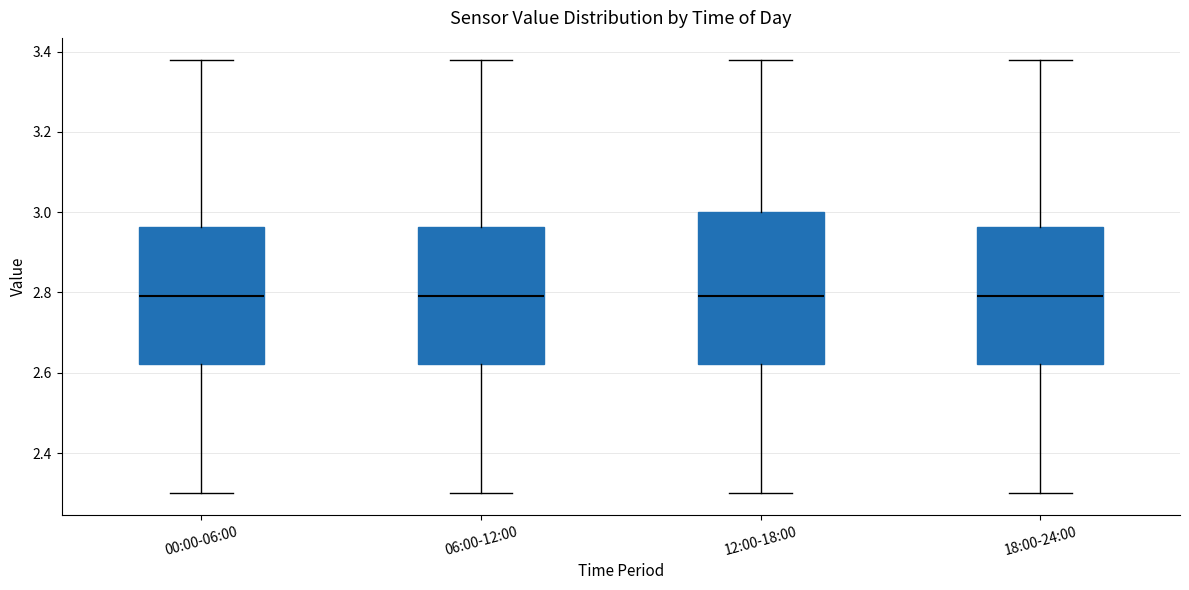

Where is the upper edge of the box for 18:00-24:00 on the y-axis? The values are not printed on the chart, so give them approximately, as read against the axis.

2.96